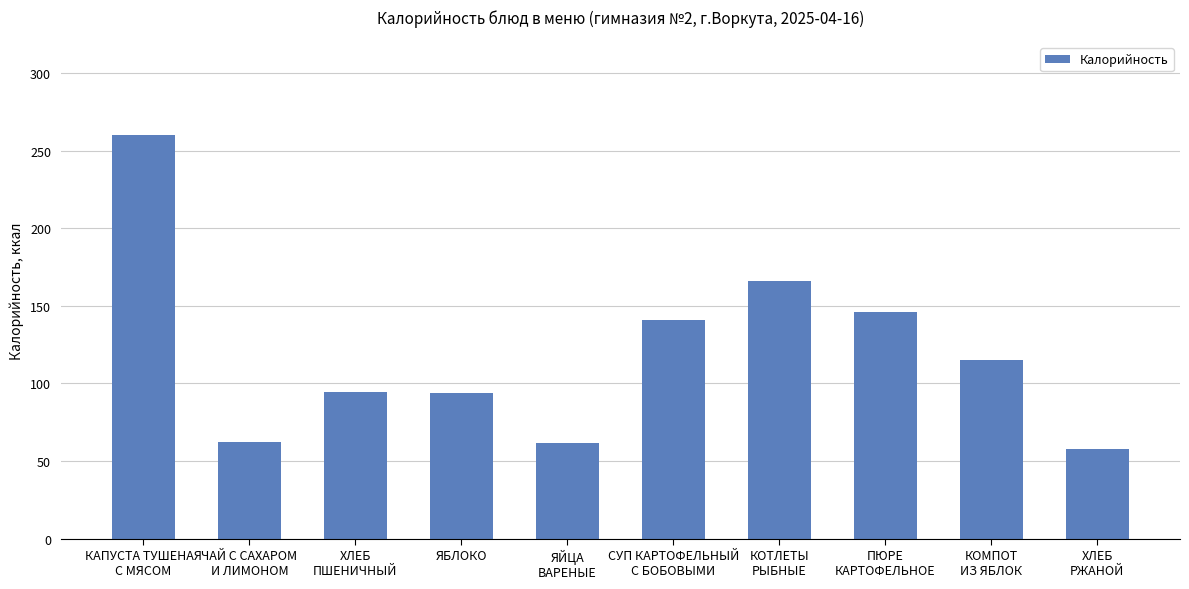

The chart shows a value of 94.0 at ЯБЛОКО. True or false?

True